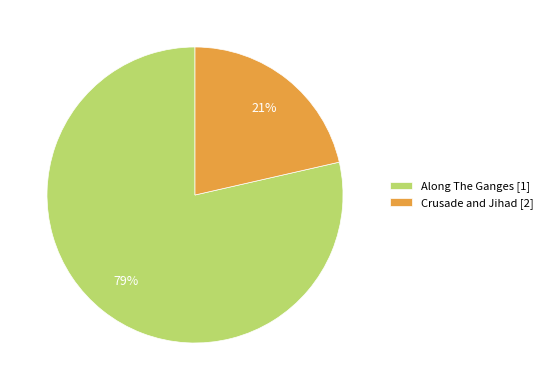

How many segments does this pie chart have?

2